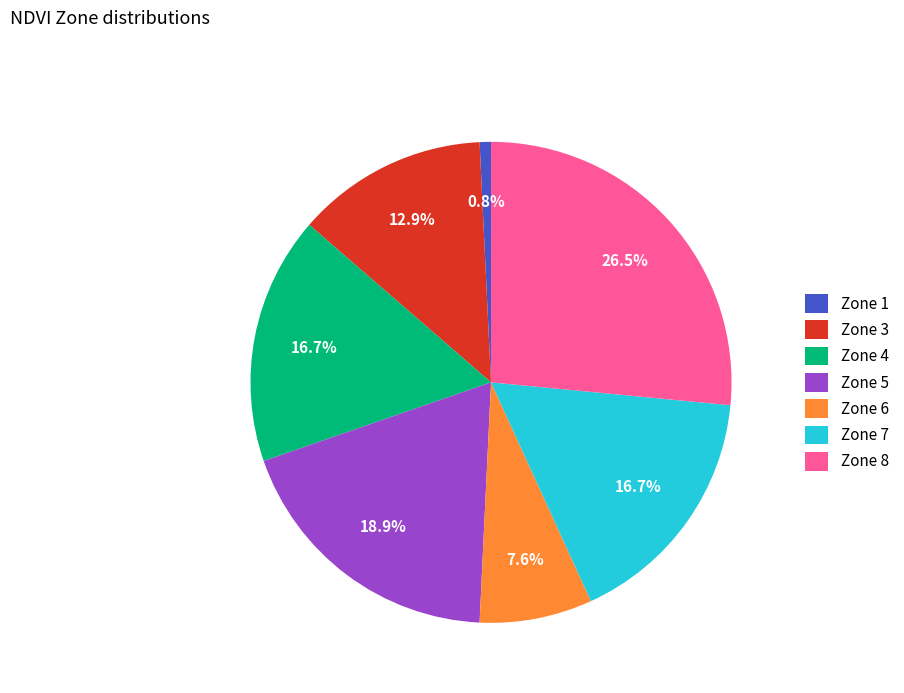

How many segments does this pie chart have?

7